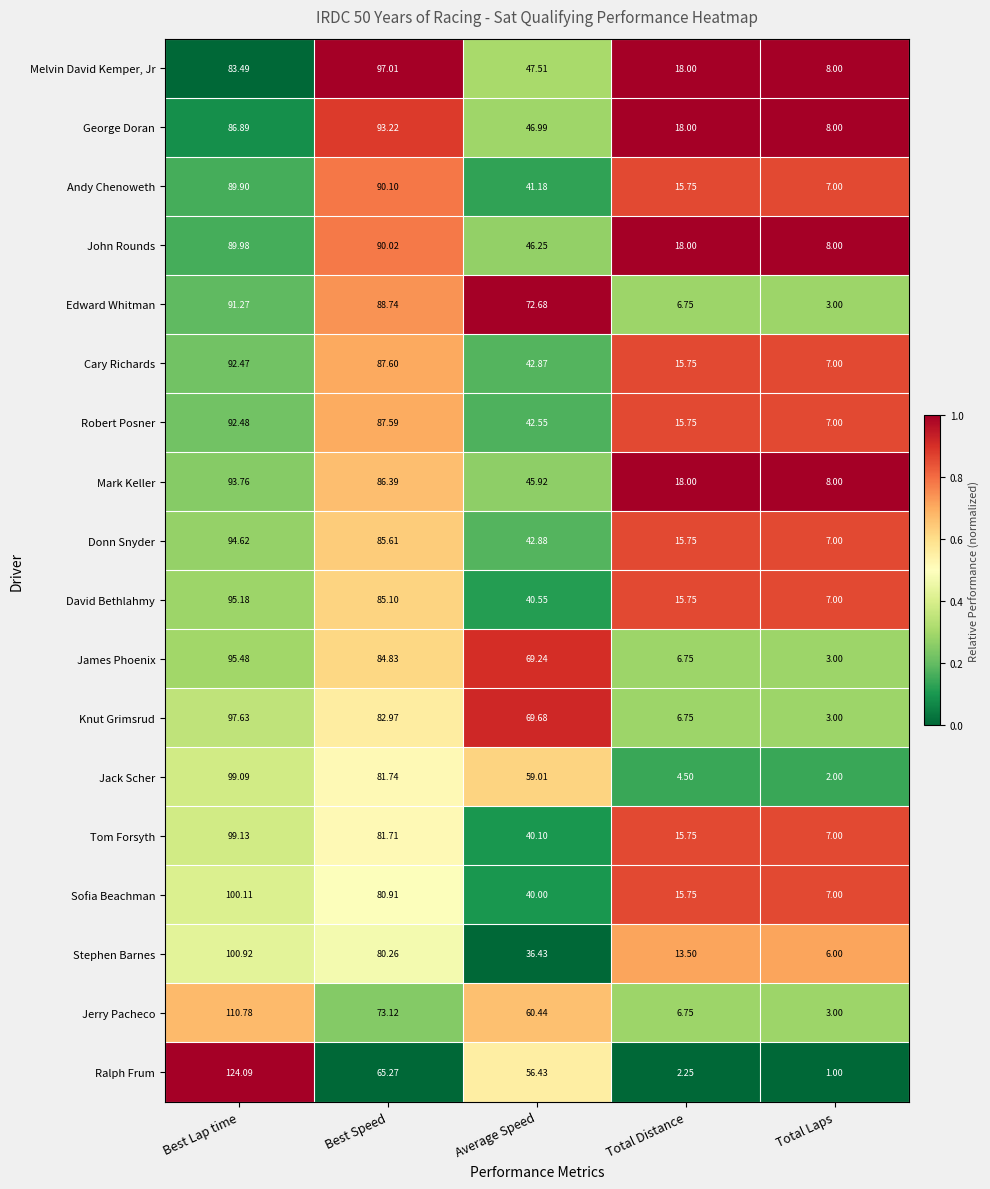

At which label does Cary Richards first exceed 42?

Best Lap time